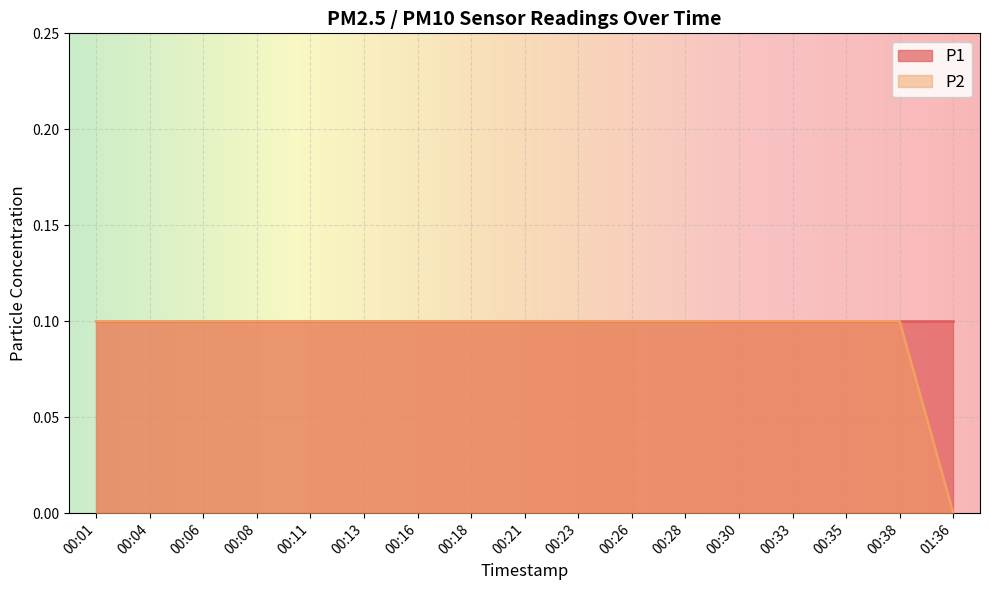

Rank the categories by value from highest to lowest.

00:01, 00:04, 00:06, 00:08, 00:11, 00:13, 00:16, 00:18, 00:21, 00:23, 00:26, 00:28, 00:30, 00:33, 00:35, 00:38, 01:36